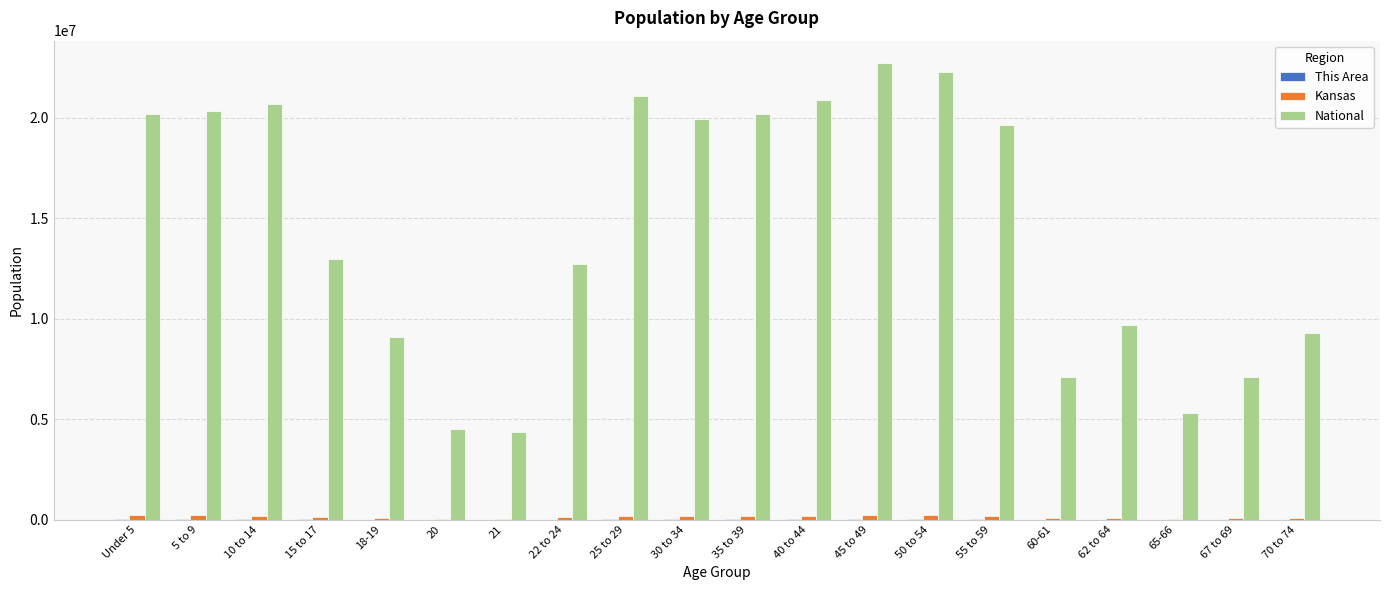

What is the sum of all National values?

290190983